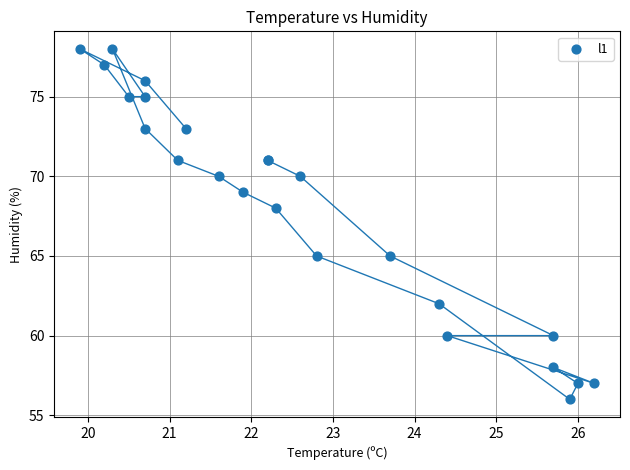

What Y value in the scatter plot is closest to 67?

68